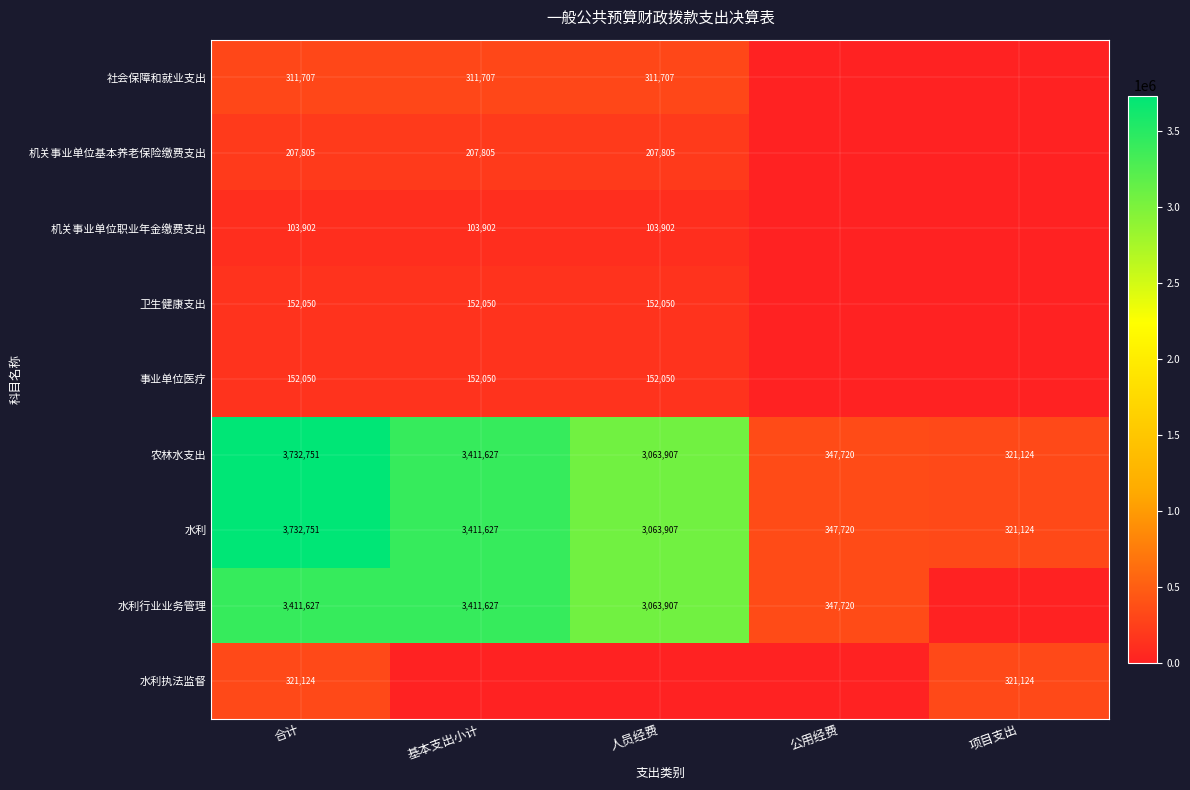

True or false: 水利行业业务管理 has a value of 3411627 at 合计.

True